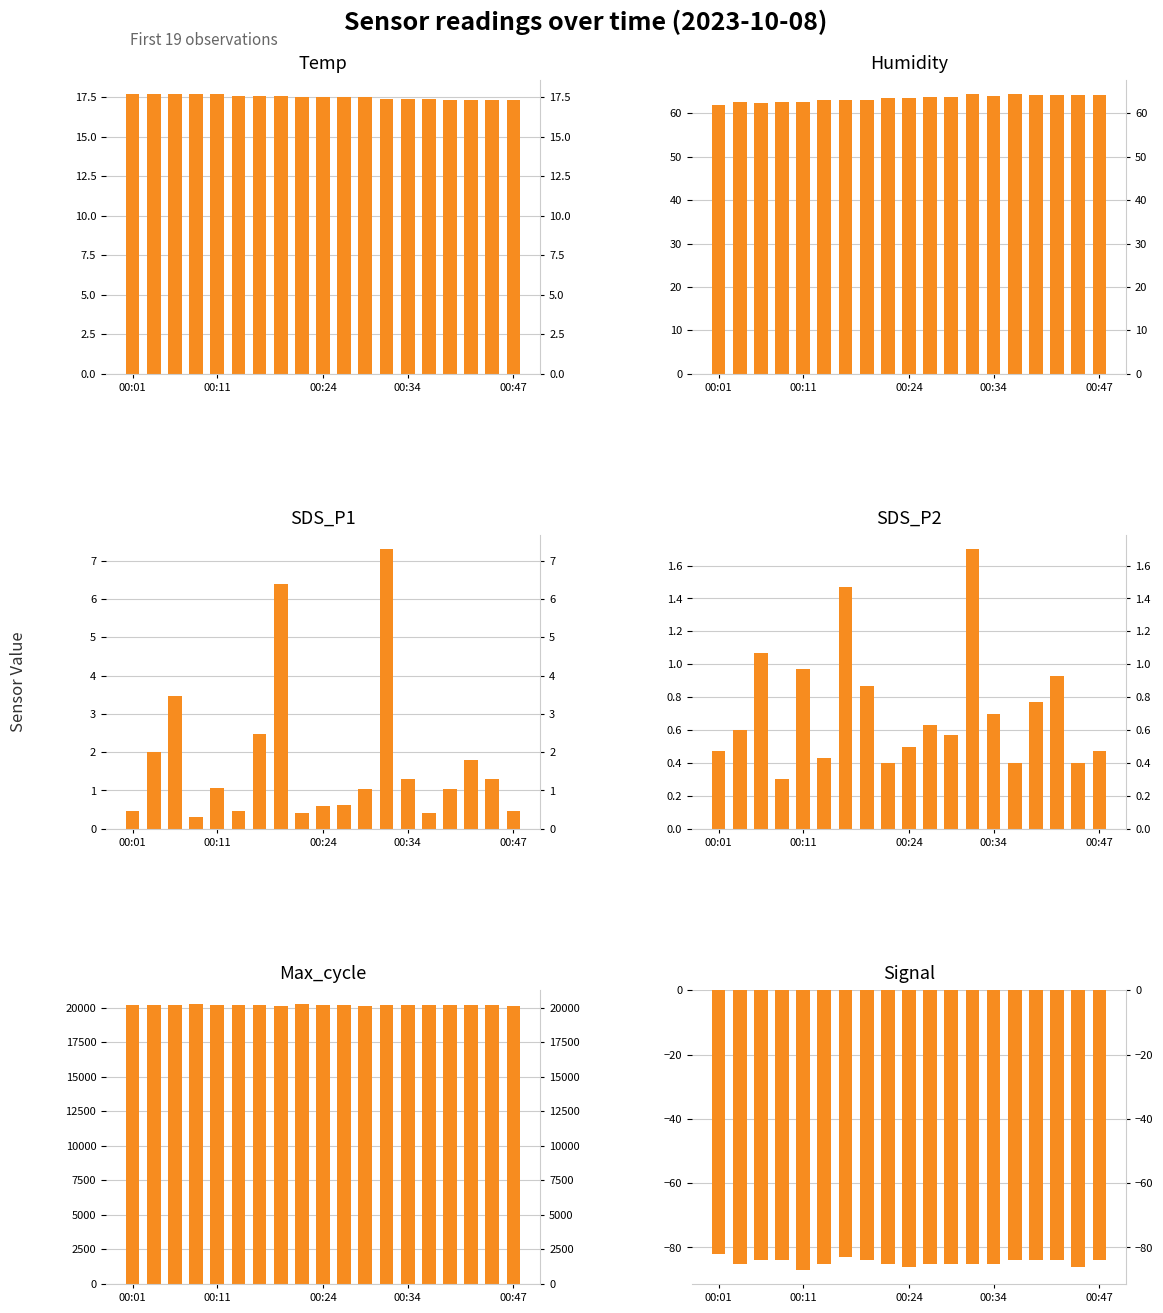

What is the maximum value shown in the chart?

20251.0